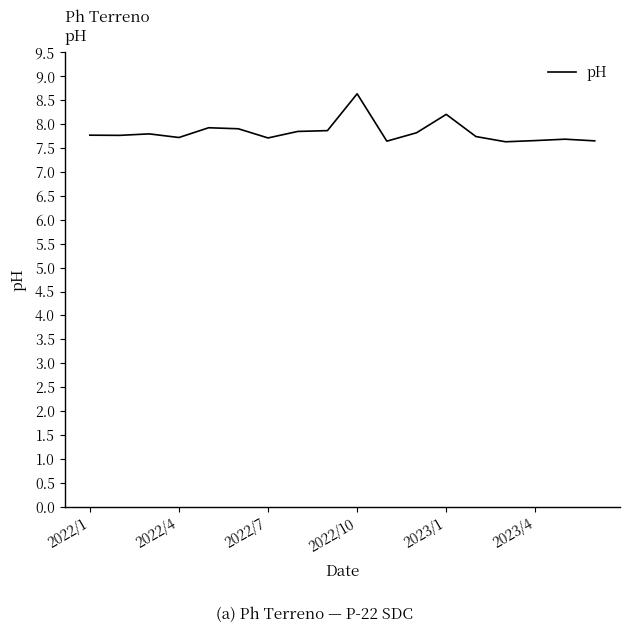

What is the smallest value displayed?

7.6